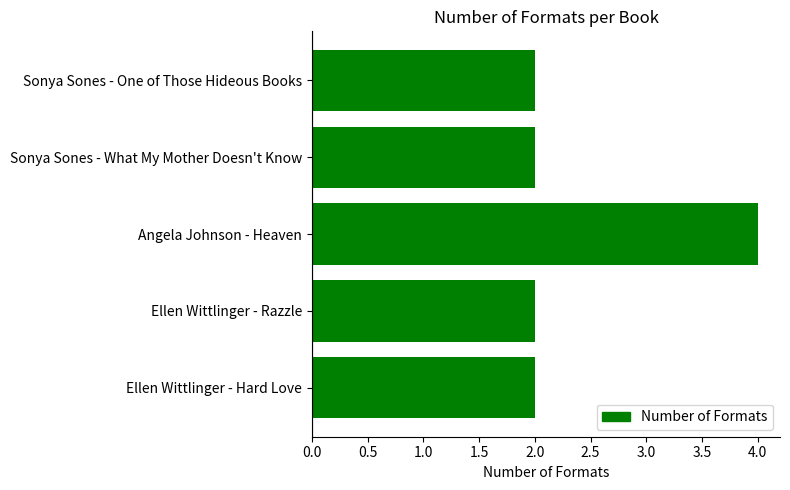

How many distinct data groups are displayed?

1